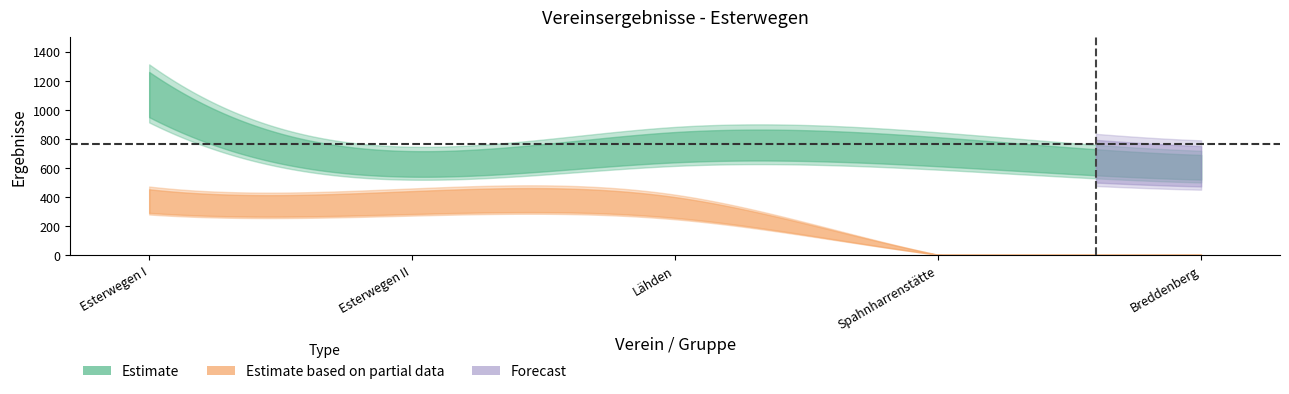

In Esterwegen I, how many points are higher than both neighbors (excluding endpoints)?

1